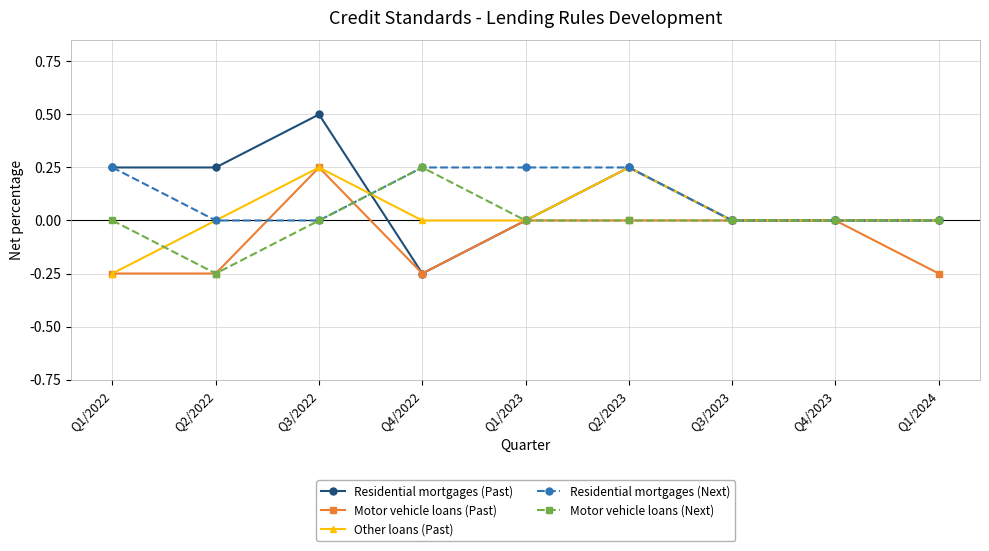

True or false: Other loans (Past) has a value of 0.2 at Q4/2022.

False